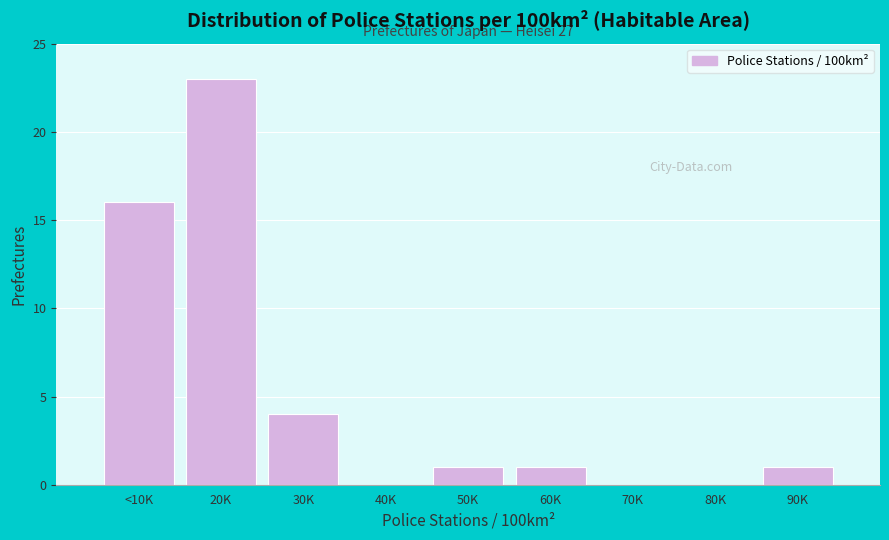

Reading right to left, transcribe all the data shown in this chart.

90K=1	80K=0	70K=0	60K=1	50K=1	40K=0	30K=4	20K=23	<10K=16